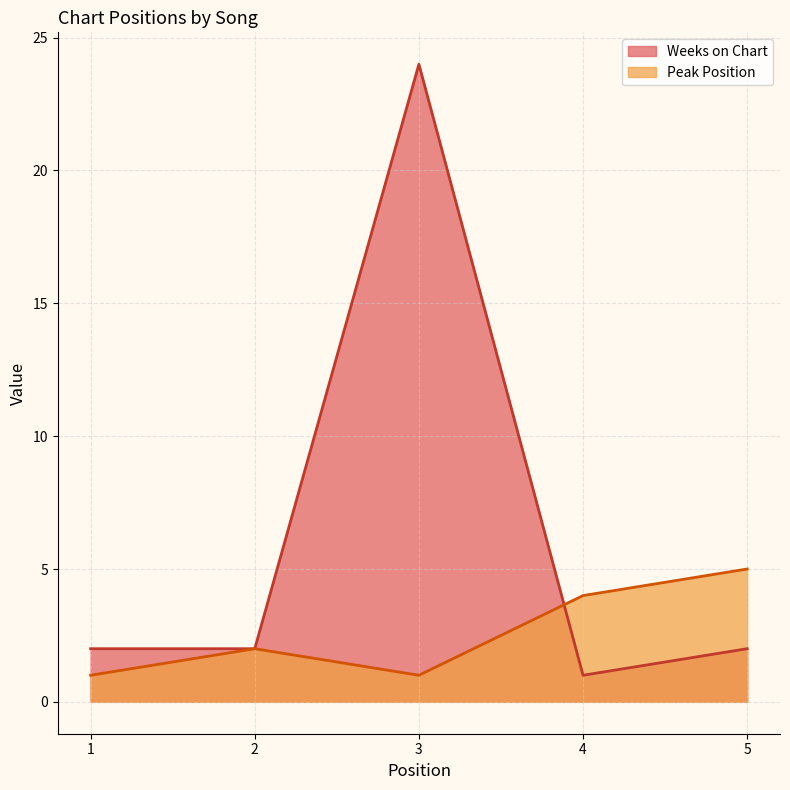

How many interior local valleys does the Weeks on Chart series have?

1